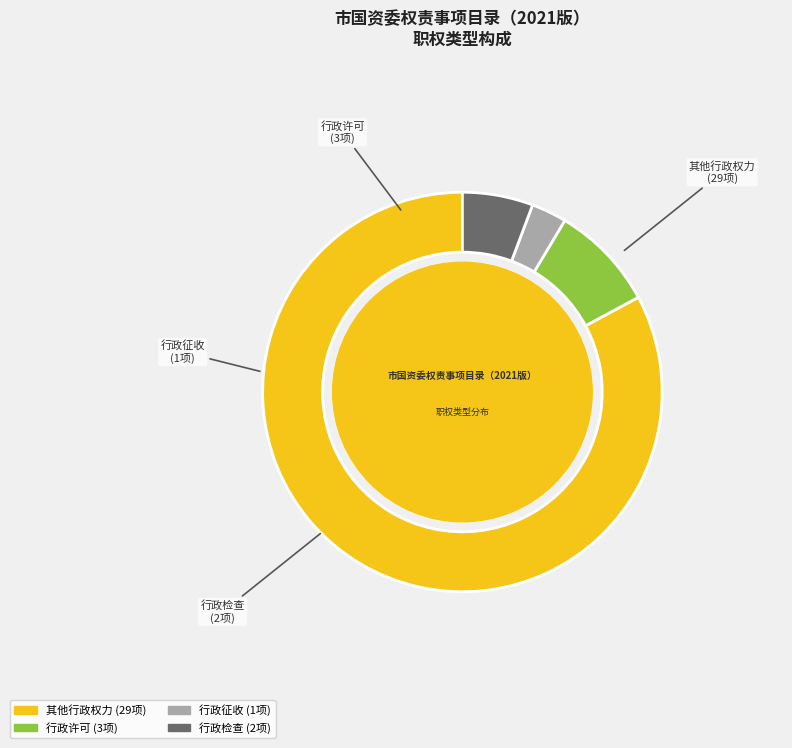

Which slice is the largest?

其他行政权力